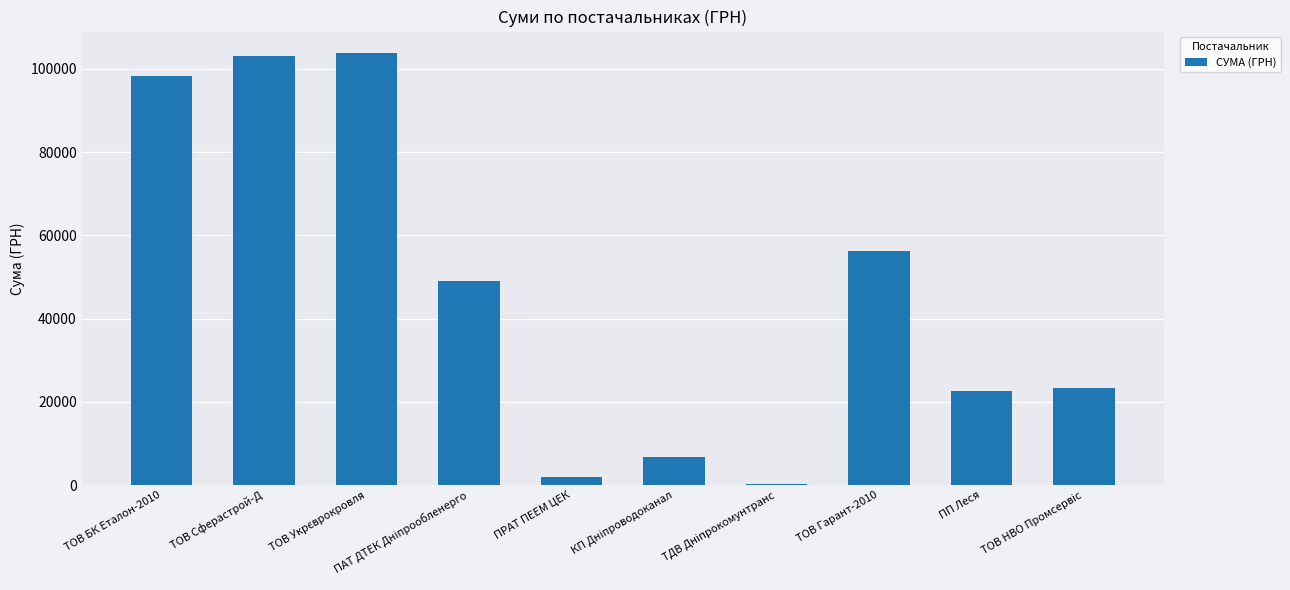

Read the value at ТОВ Сферастрой-Д.

103028.0